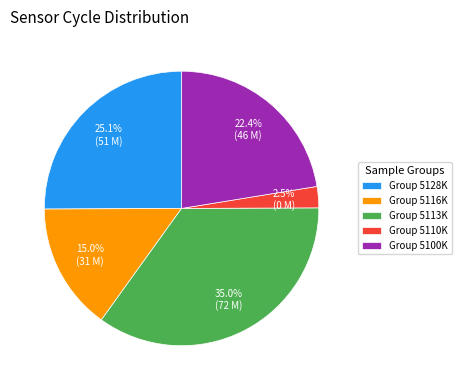

Between Group 5116K and Group 5128K, which is larger?

Group 5128K